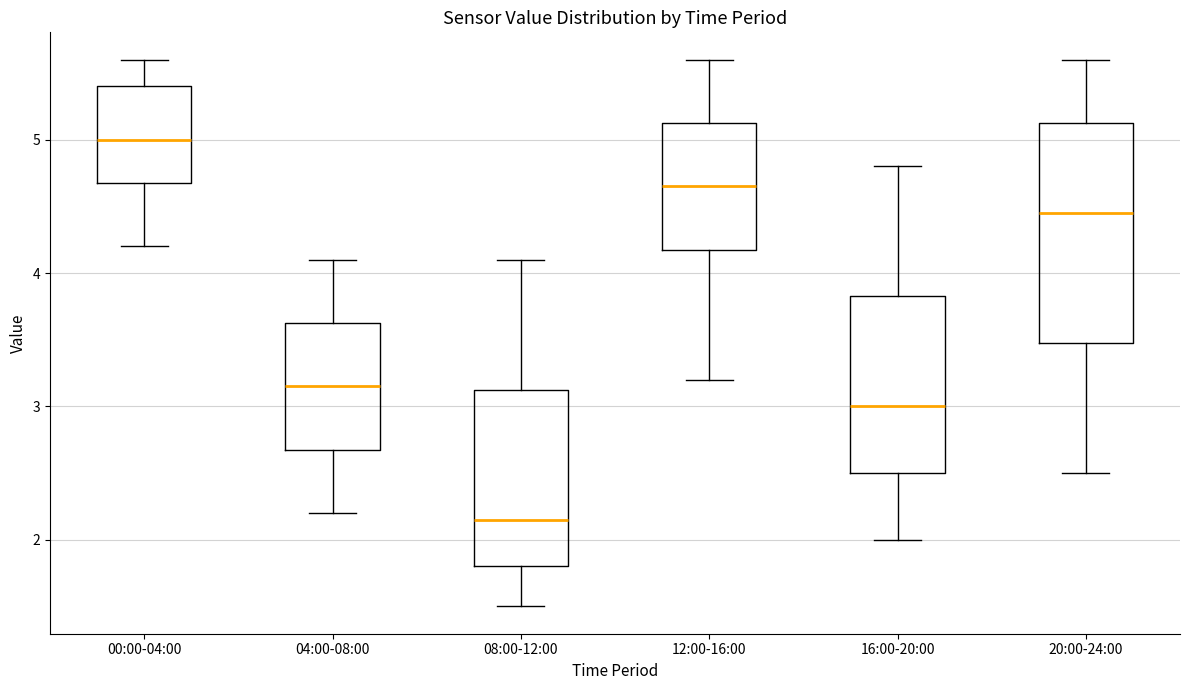

Reading left to right, read every box against the y-axis: the position of its median line, the range the box covers, and the ends of its whiskers. The values are not printed on the chart, so give them approximately, as read against the axis.

00:00-04:00: median 5.0, box 4.7 to 5.4, whiskers 4.2 to 5.6
04:00-08:00: median 3.2, box 2.7 to 3.6, whiskers 2.2 to 4.1
08:00-12:00: median 2.2, box 1.8 to 3.1, whiskers 1.5 to 4.1
12:00-16:00: median 4.7, box 4.2 to 5.1, whiskers 3.2 to 5.6
16:00-20:00: median 3.0, box 2.5 to 3.8, whiskers 2.0 to 4.8
20:00-24:00: median 4.5, box 3.5 to 5.1, whiskers 2.5 to 5.6